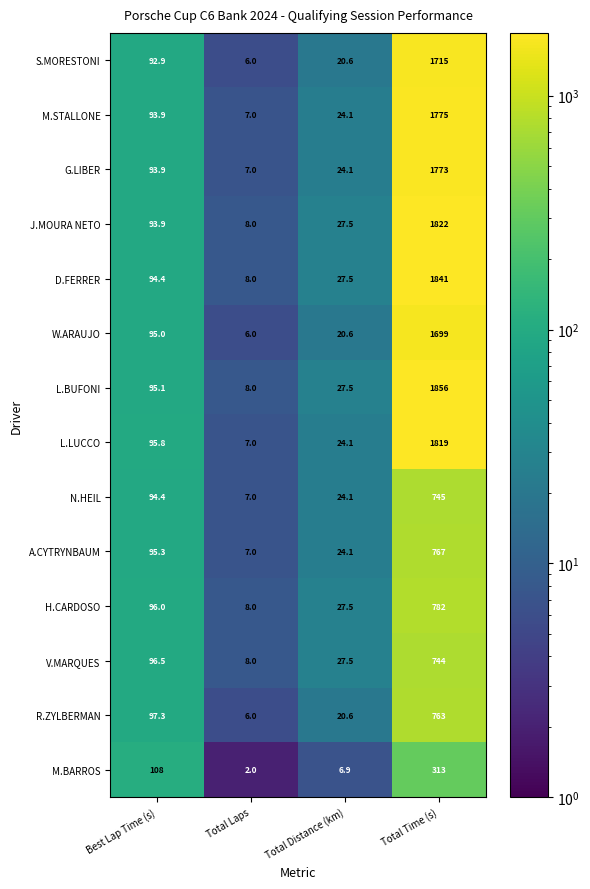

True or false: M.BARROS has a value of 6.9 at Total Distance (km).

True